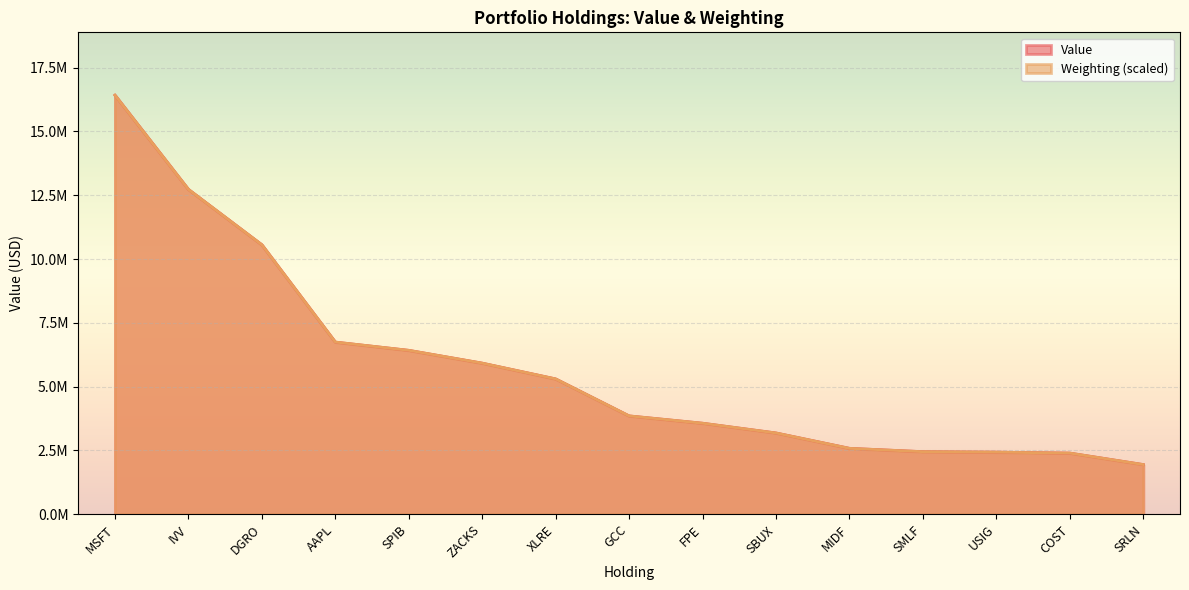

How many data points does each series have?

15